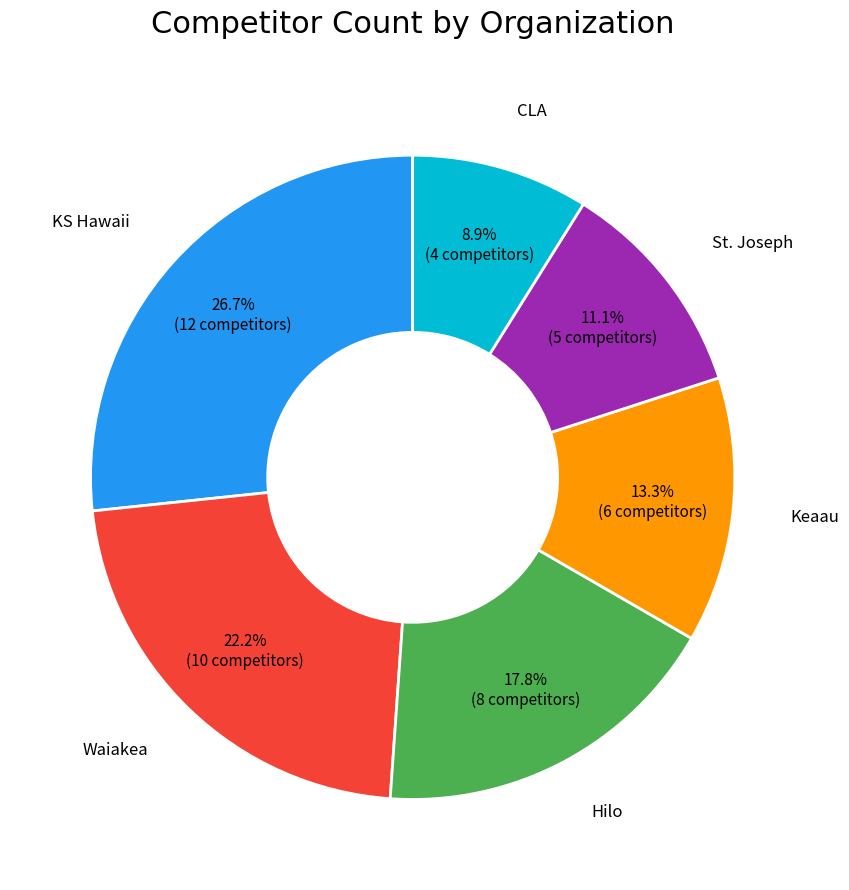

Does any single category account for the majority?

No